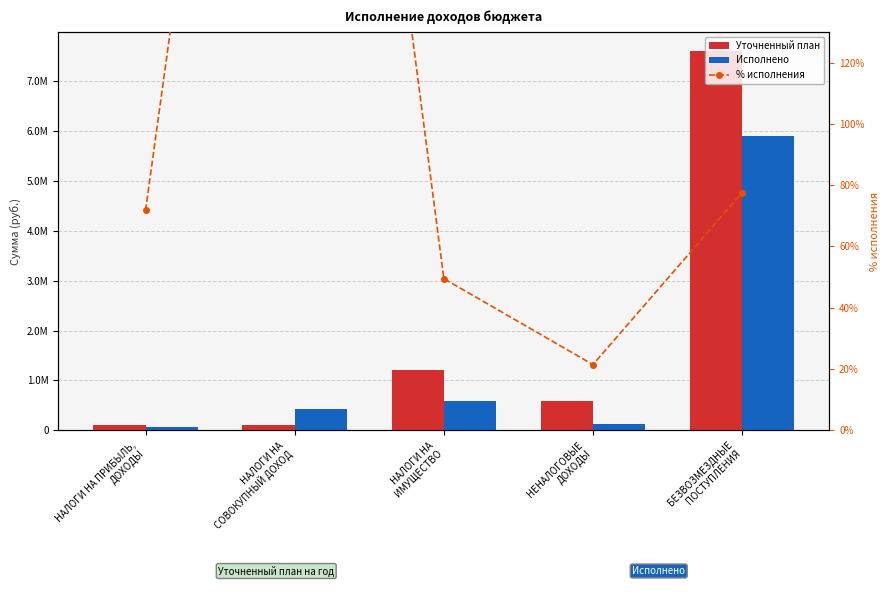

What is the label of the 5th bar from the left?

БЕЗВОЗМЕЗДНЫЕ
ПОСТУПЛЕНИЯ